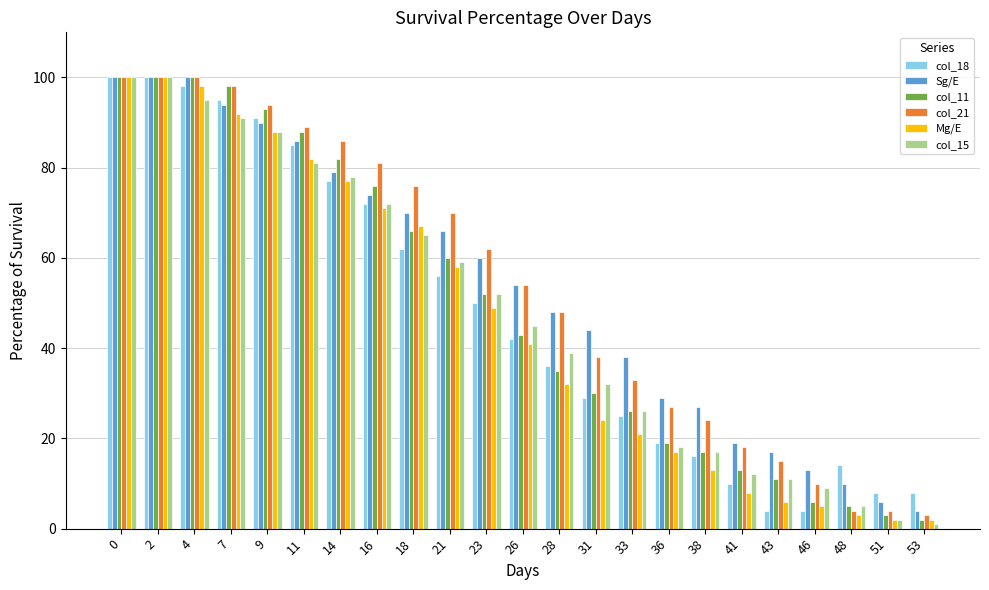

Which series changed the most between 7 and 36?

col_11